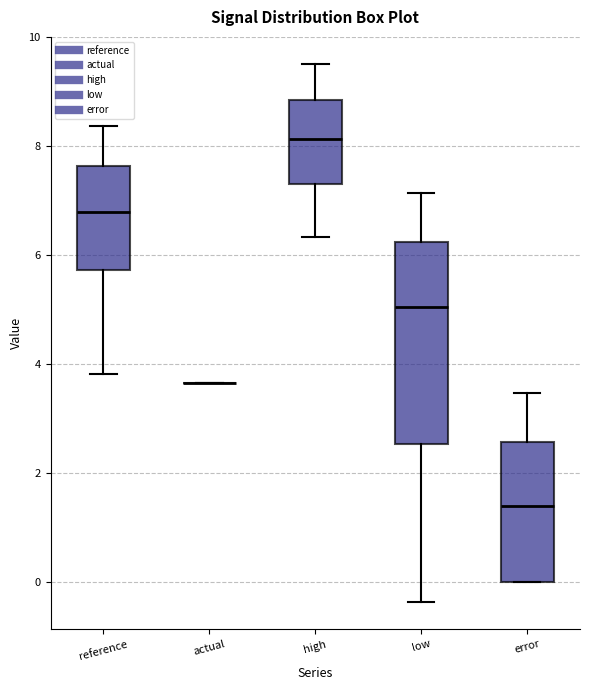

Comparing the boxes themselves (not the whiskers), which one is the tallest?

low